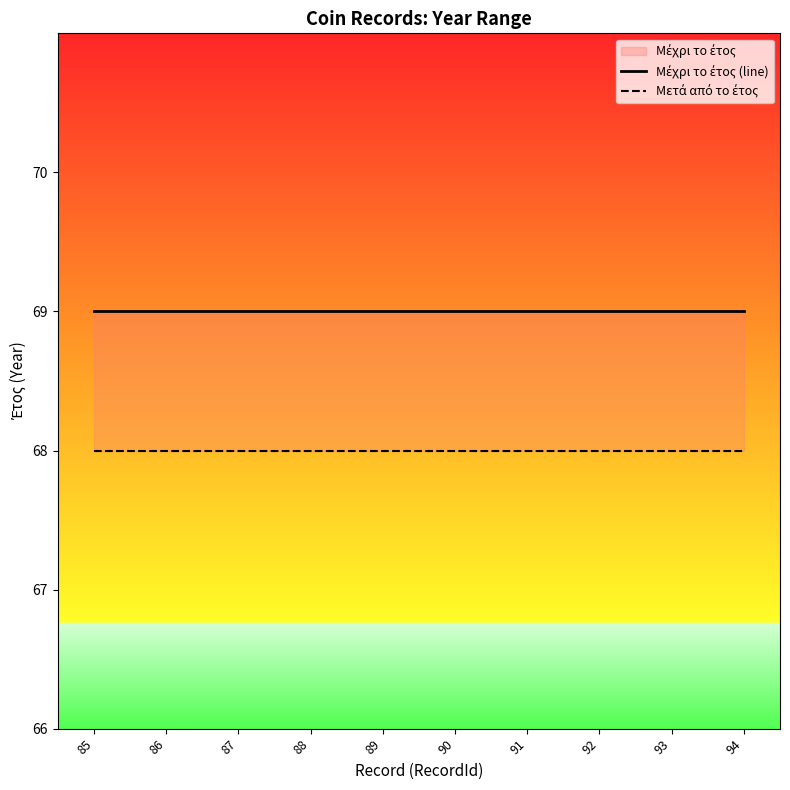

What is the total value across all series at 91?

137